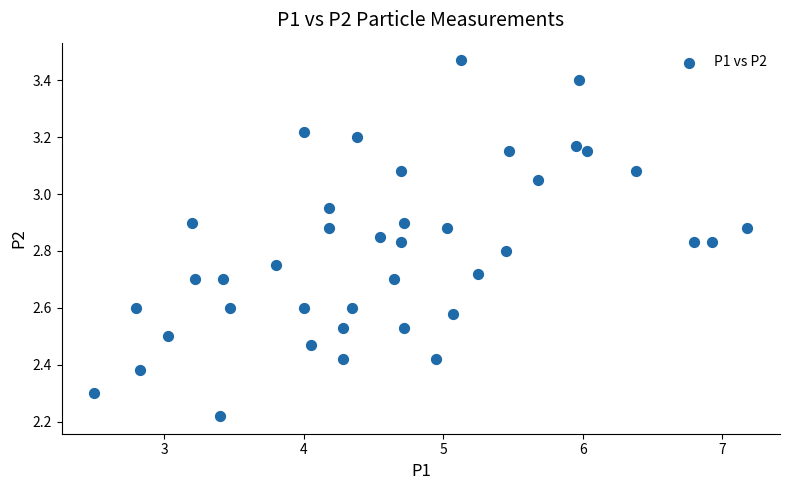

What is the range of X values (max minus min)?

4.7